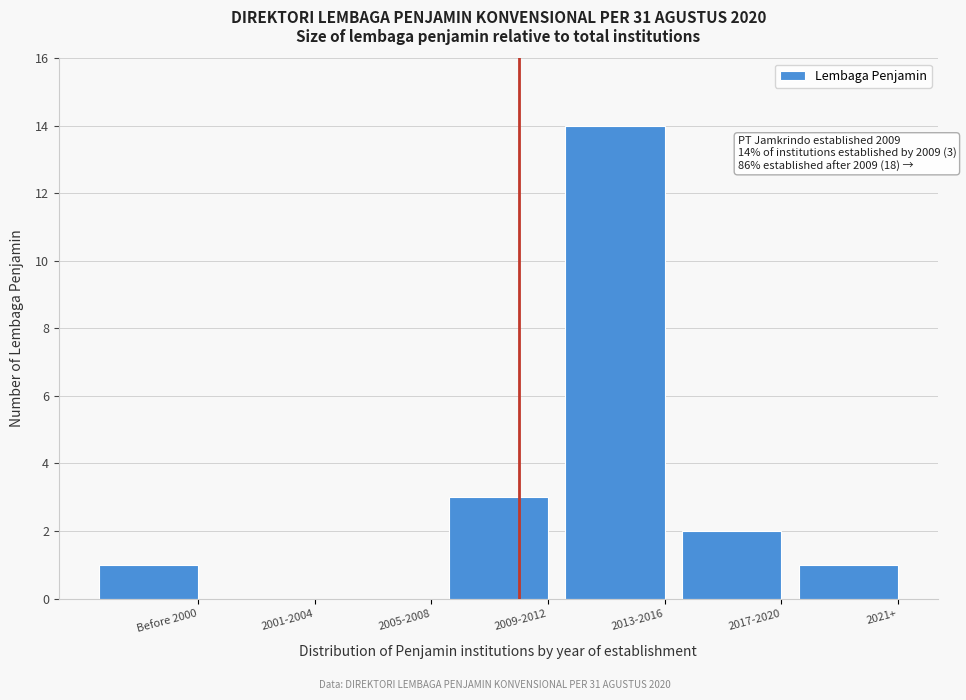

Reading left to right, what are all the values shown in this chart?

Before 2000=1	2001-2004=0	2005-2008=0	2009-2012=3	2013-2016=14	2017-2020=2	2021+=1